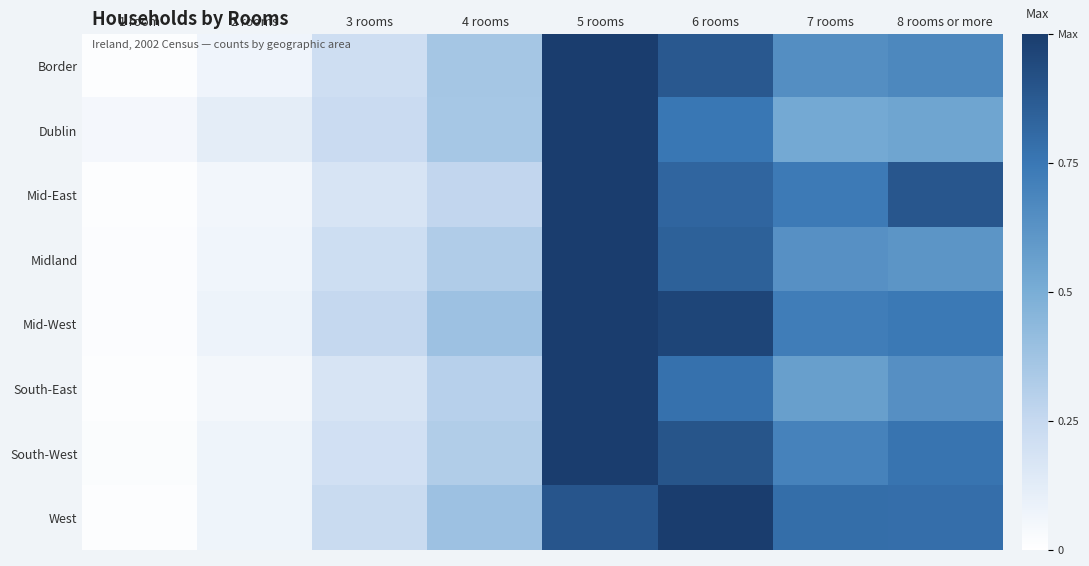

How many categories are shown in the chart?

8